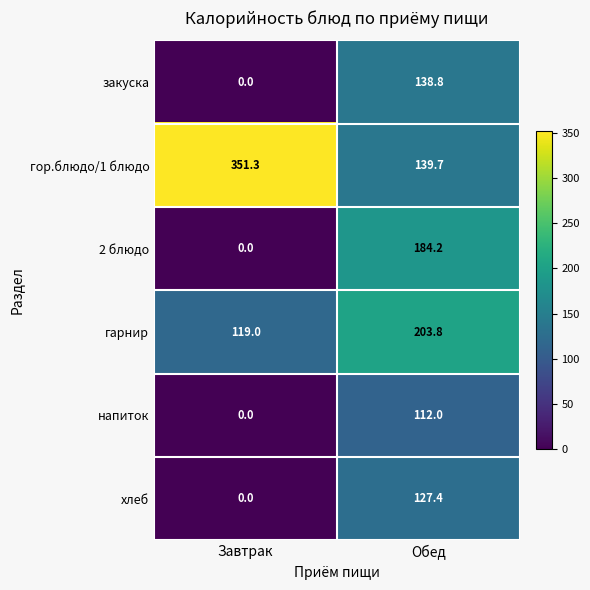

At which label does хлеб first exceed 127?

Обед